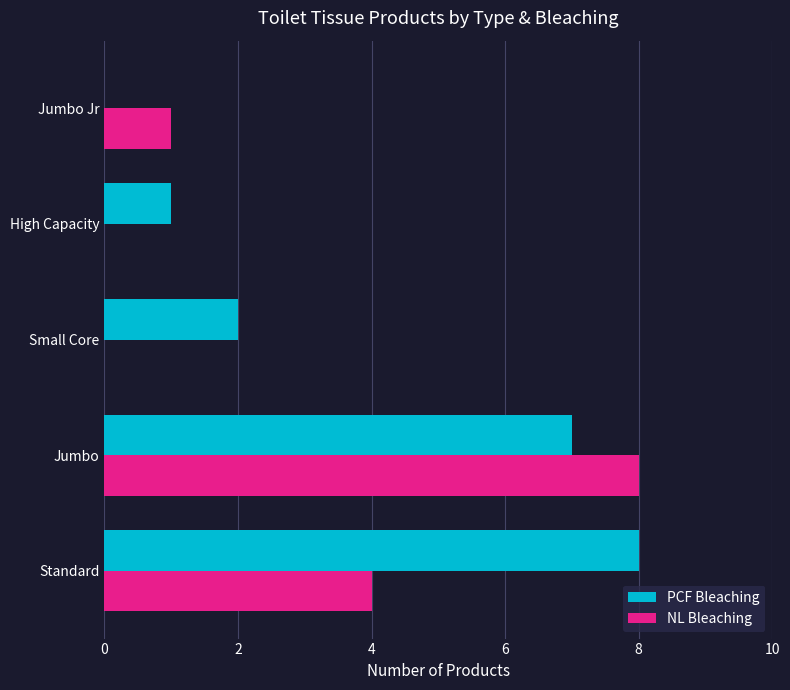

What is the maximum value for NL Bleaching?

8